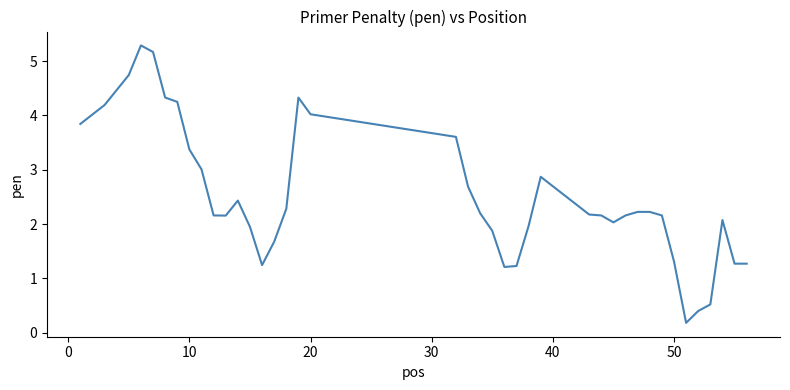

What is the maximum value shown in the chart?

5.3